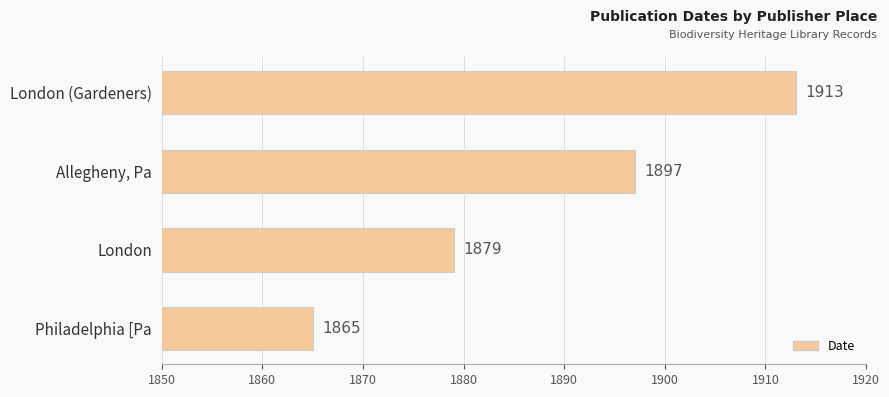

Approximately how many times larger is the value at Philadelphia [Pa compared to London?

1.0